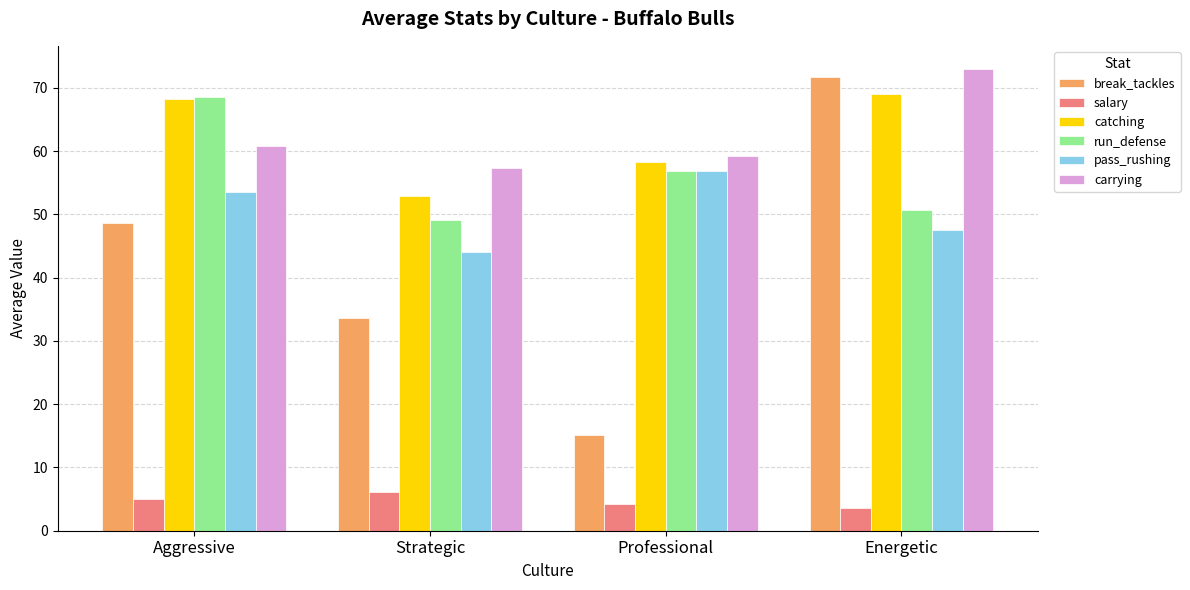

At which label does run_defense first exceed 56?

Aggressive